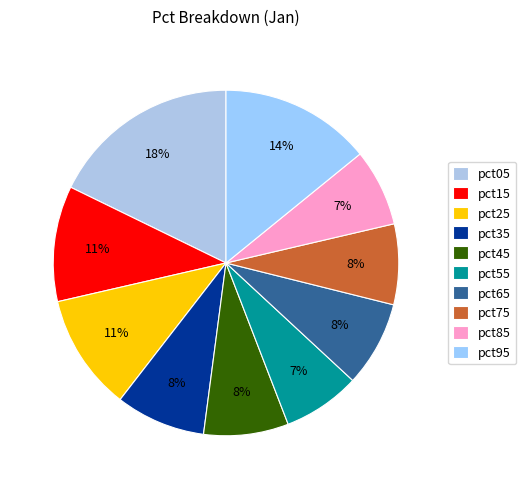

How many segments does this pie chart have?

10